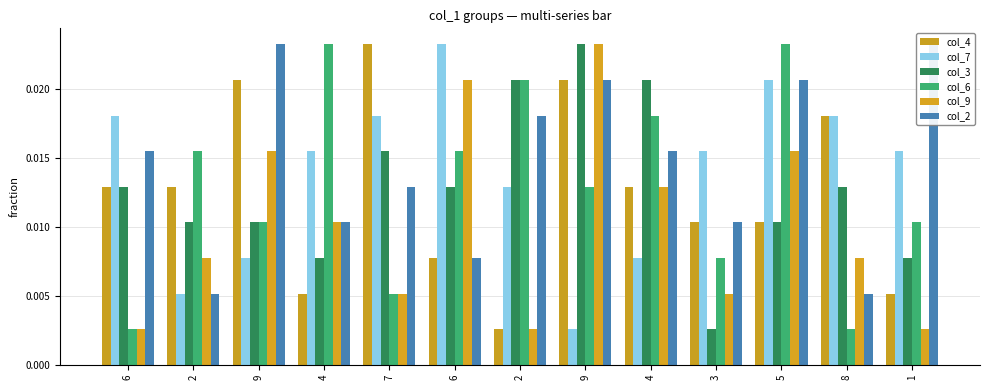

At which category is the sum across all series the highest?

9